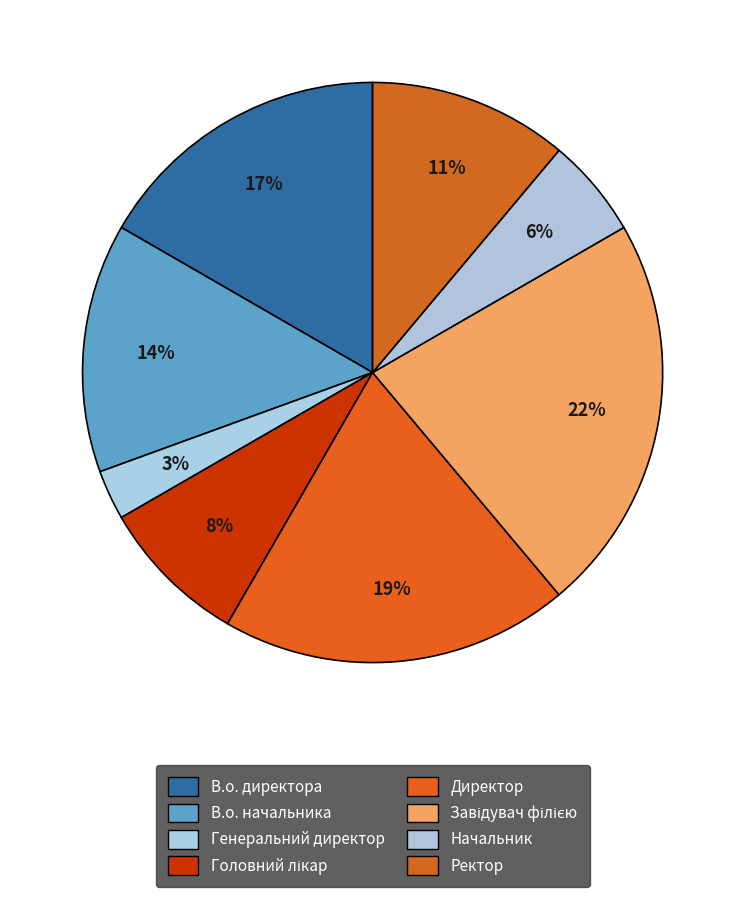

Is it true that Директор is 19% of the pie?

True